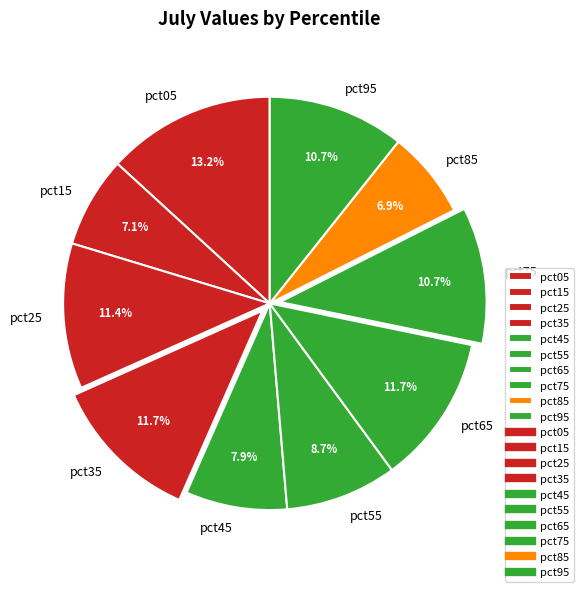

Between pct05 and pct85, which is larger?

pct05